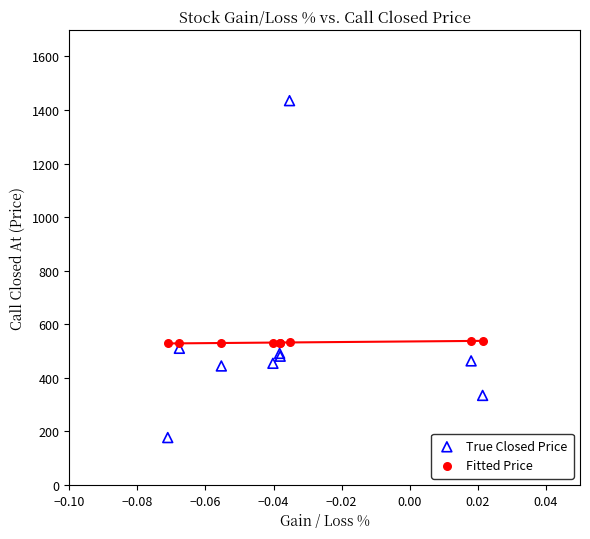

Which series contains the lowest Y value?

True Closed Price